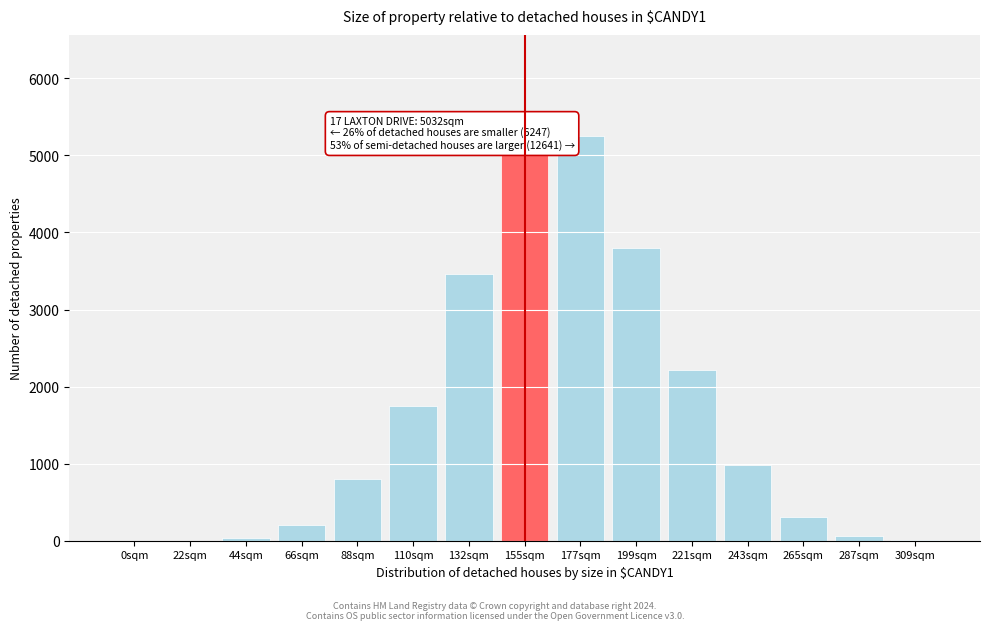

True or false: the data shows 3798 at 199sqm.

True